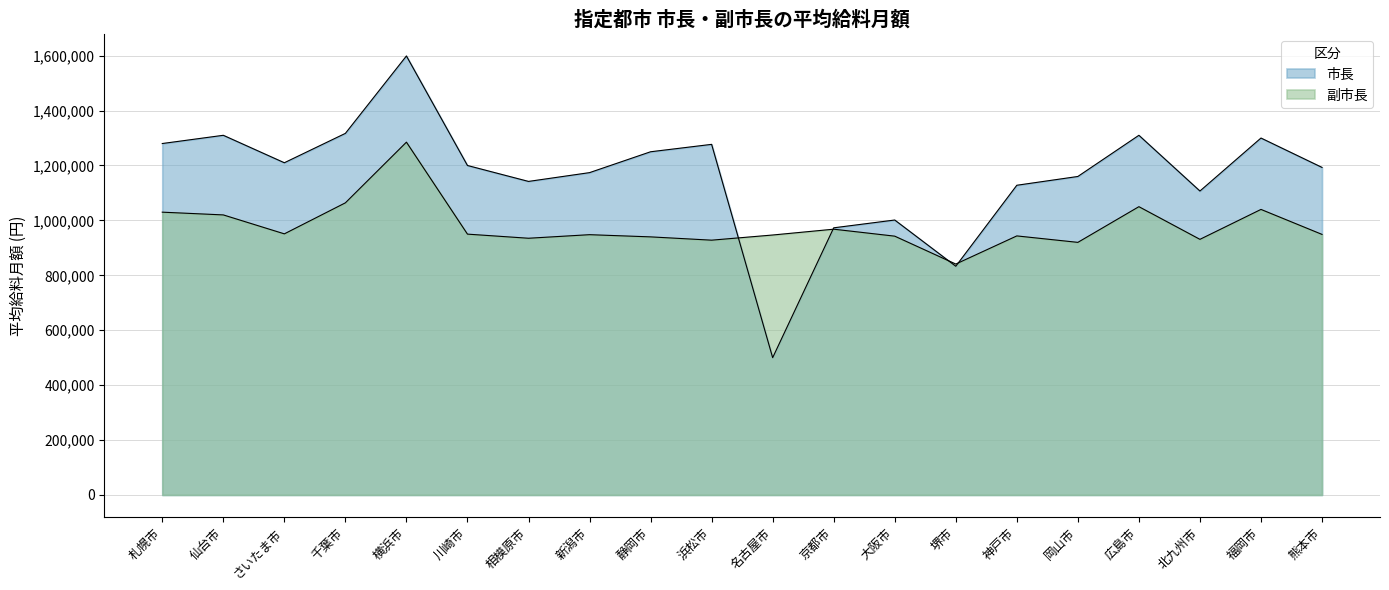

What is the average value of the 市長 series?

1163220